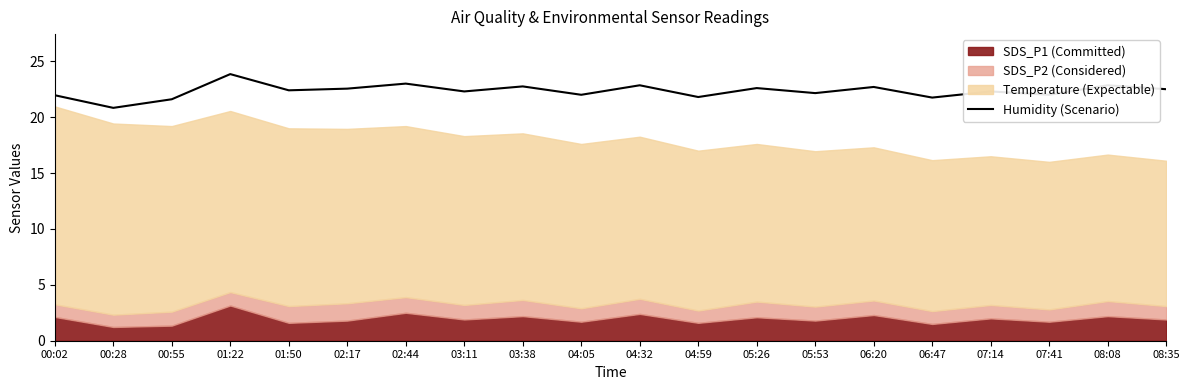

What is the change in value from 02:44 to 06:47?

-1.2